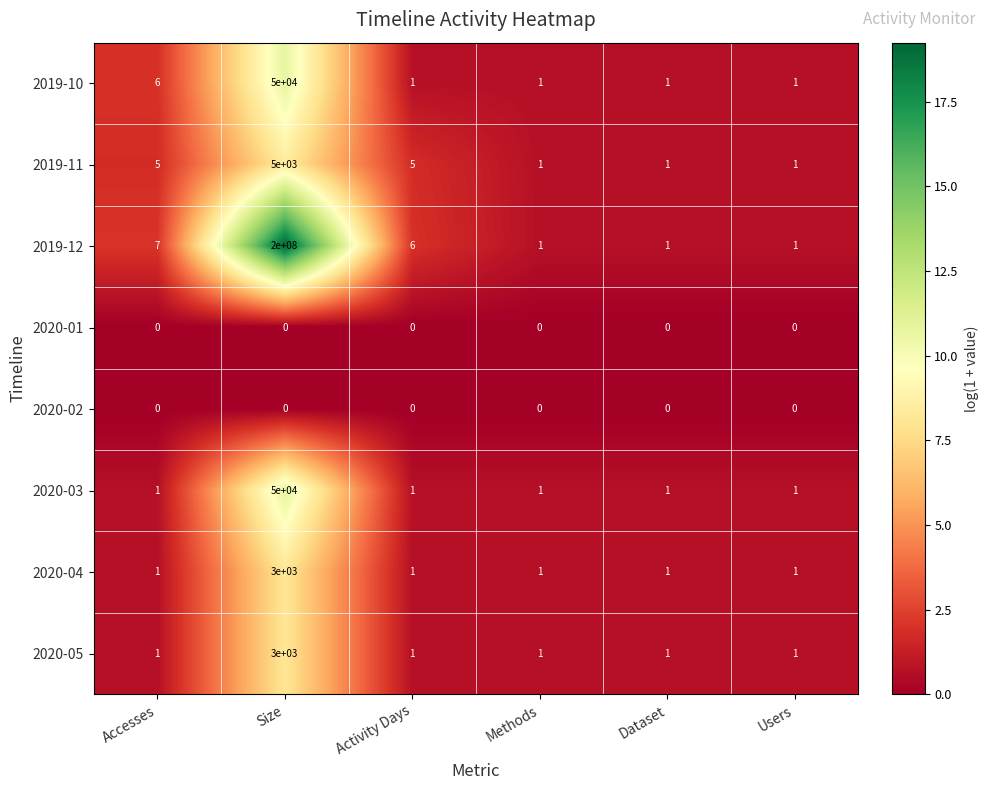

Which category has the highest value across all series?

Size